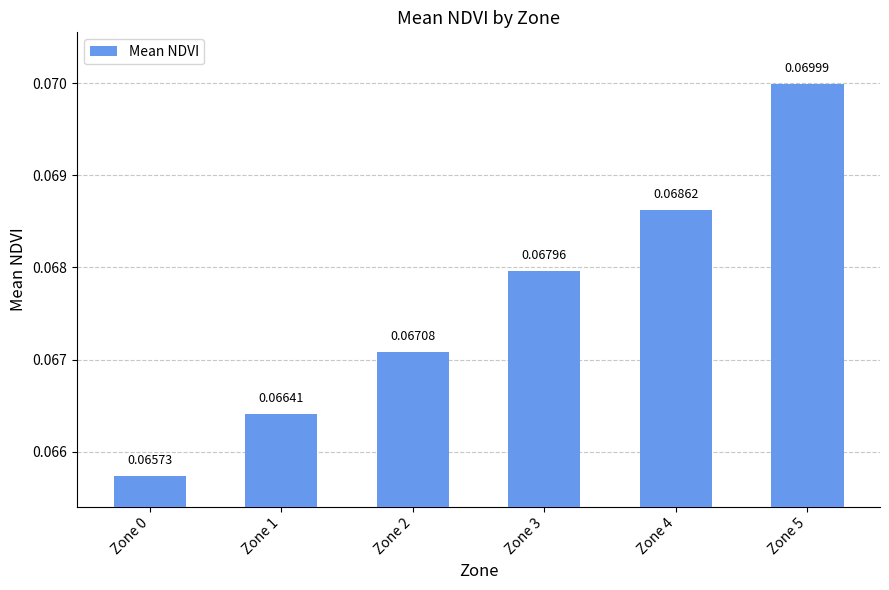

What is the sum of all values?

0.4